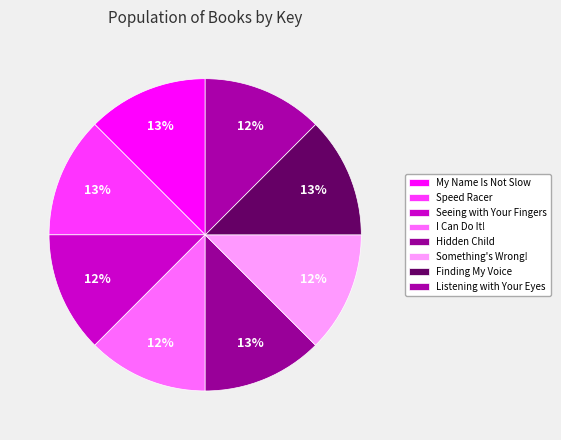

Is the sum of Hidden Child and Seeing with Your Fingers greater than half?

No